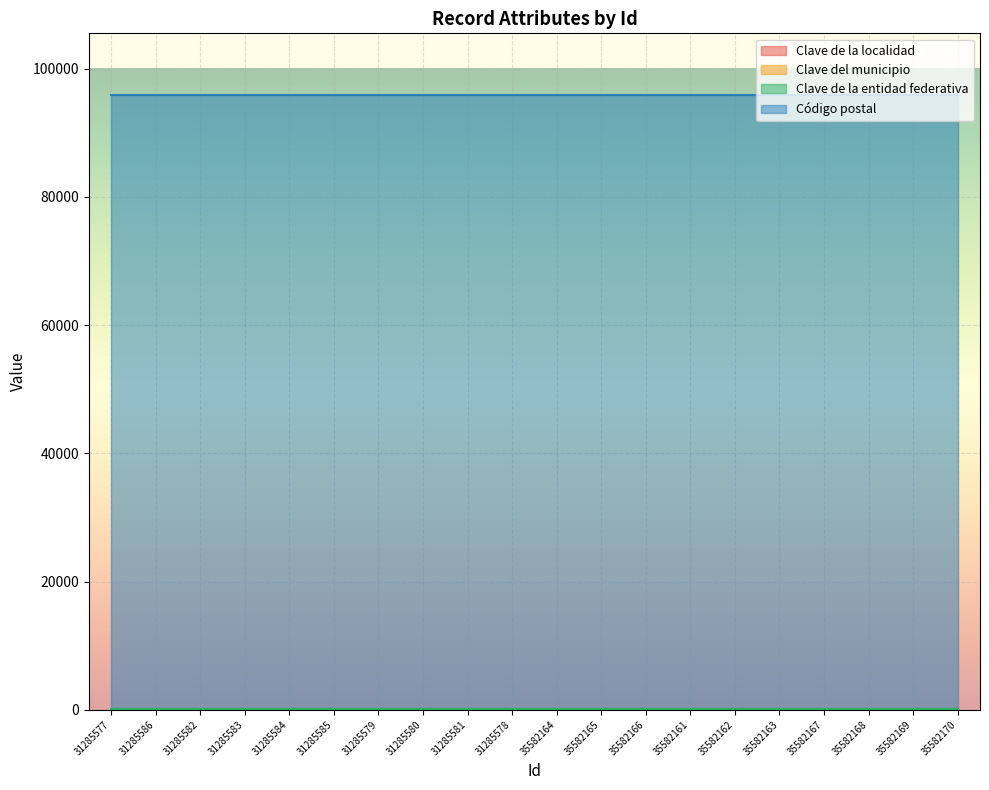

What value does the Clave del municipio series have at 35582162?

33